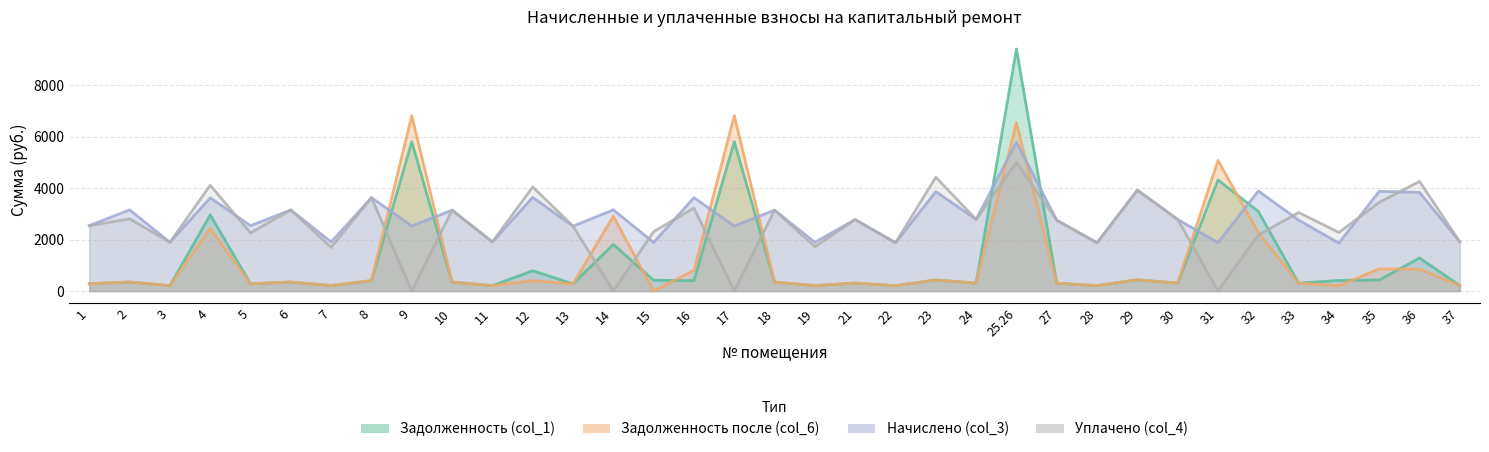

Read the Задолженность (col_1) value at 16.

403.0